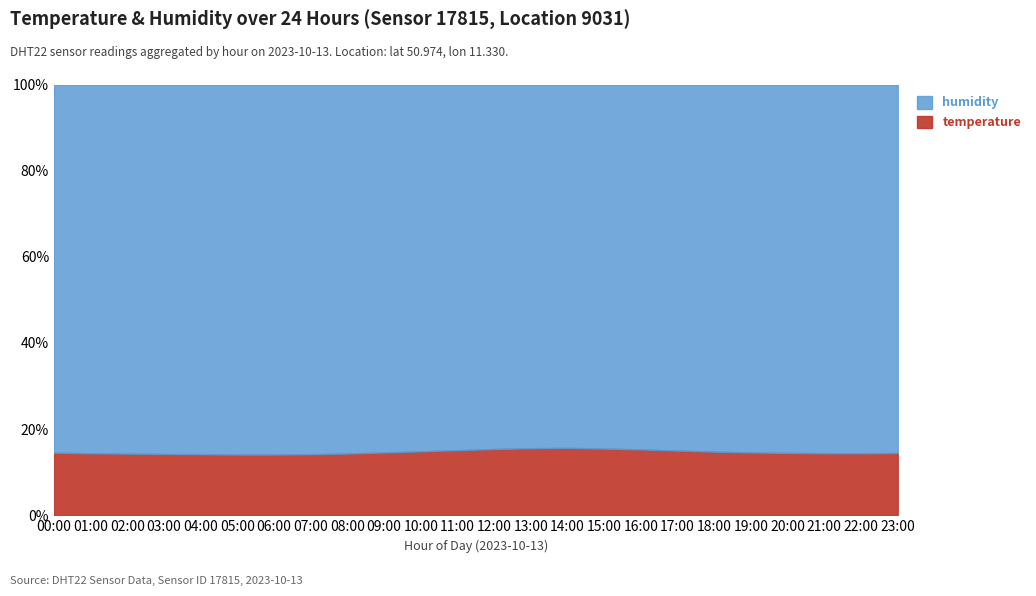

What is the label of the 5th point from the right?

19:00